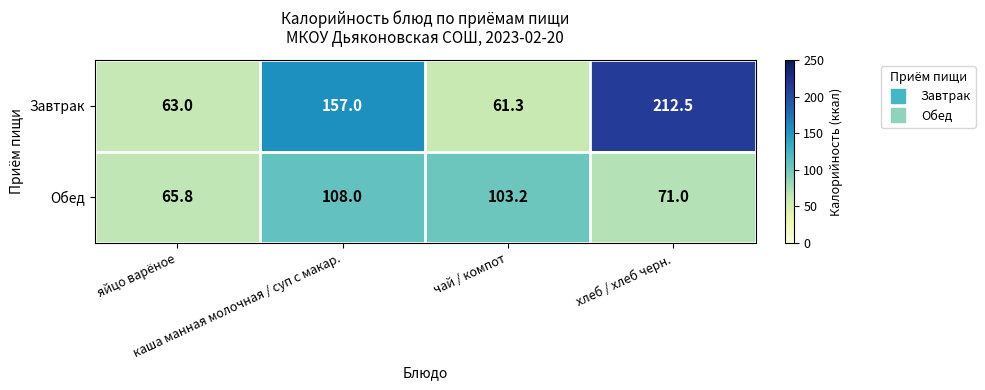

What is the difference between the second highest and minimum values in the Завтрак series?

95.7